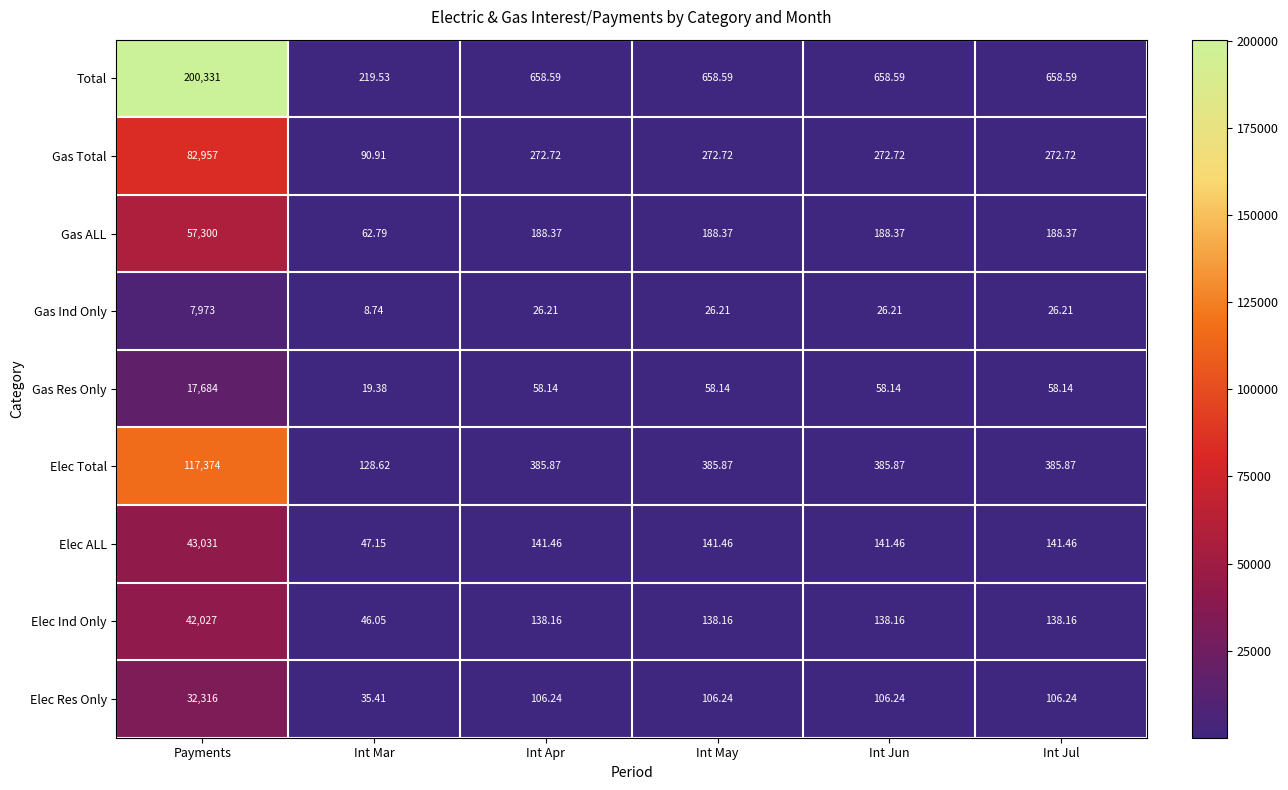

Where does the Elec Ind Only series first go above 138?

Payments